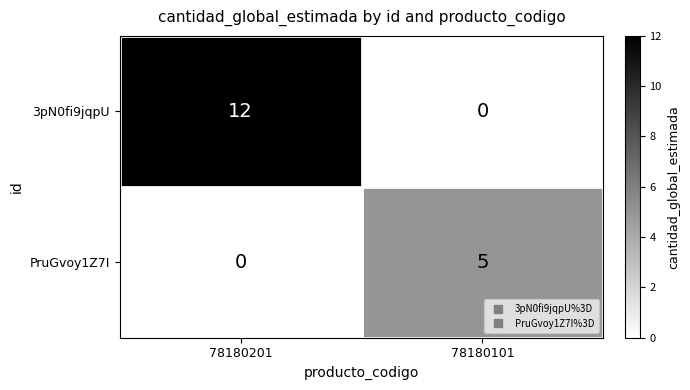

What is the greatest value displayed?

12